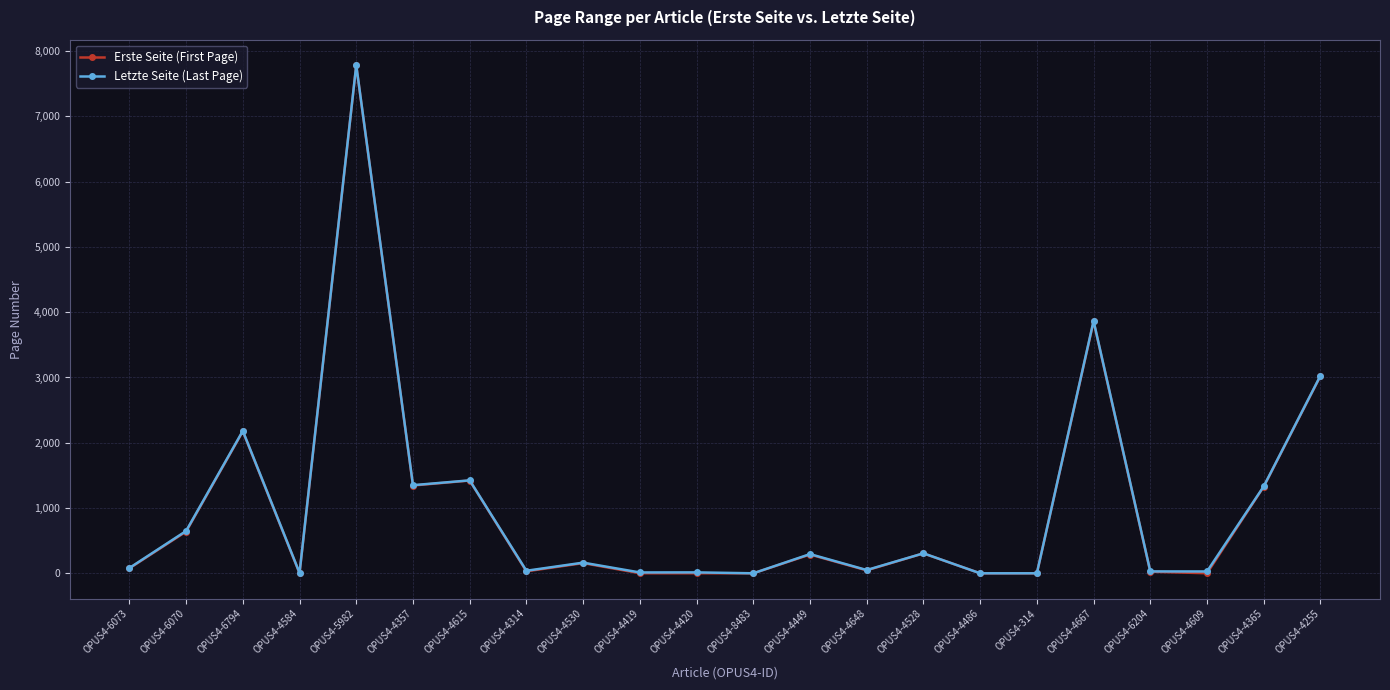

How many distinct data groups are displayed?

2